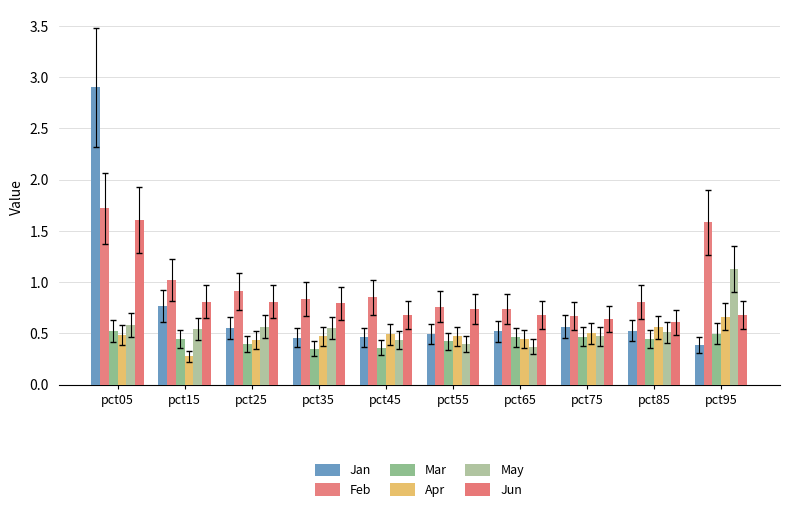

Between pct95 and pct05, which is larger?

pct05